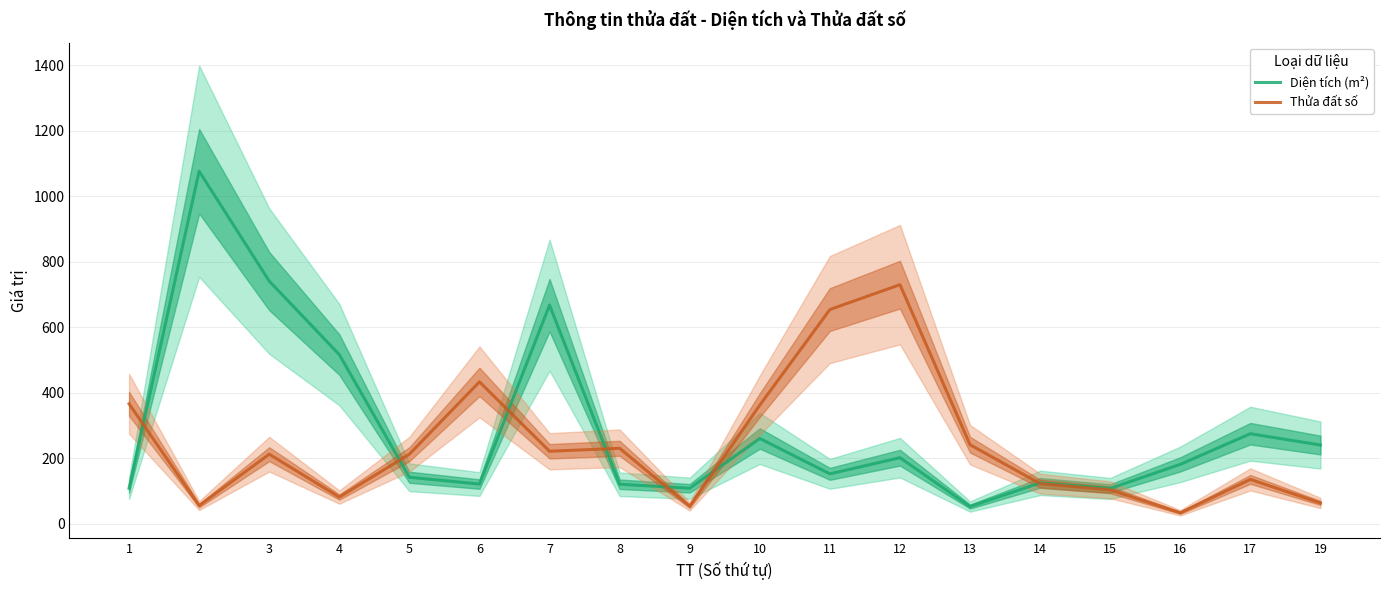

What is the sum of the Thửa đất số values at 13 and 15?

344.0